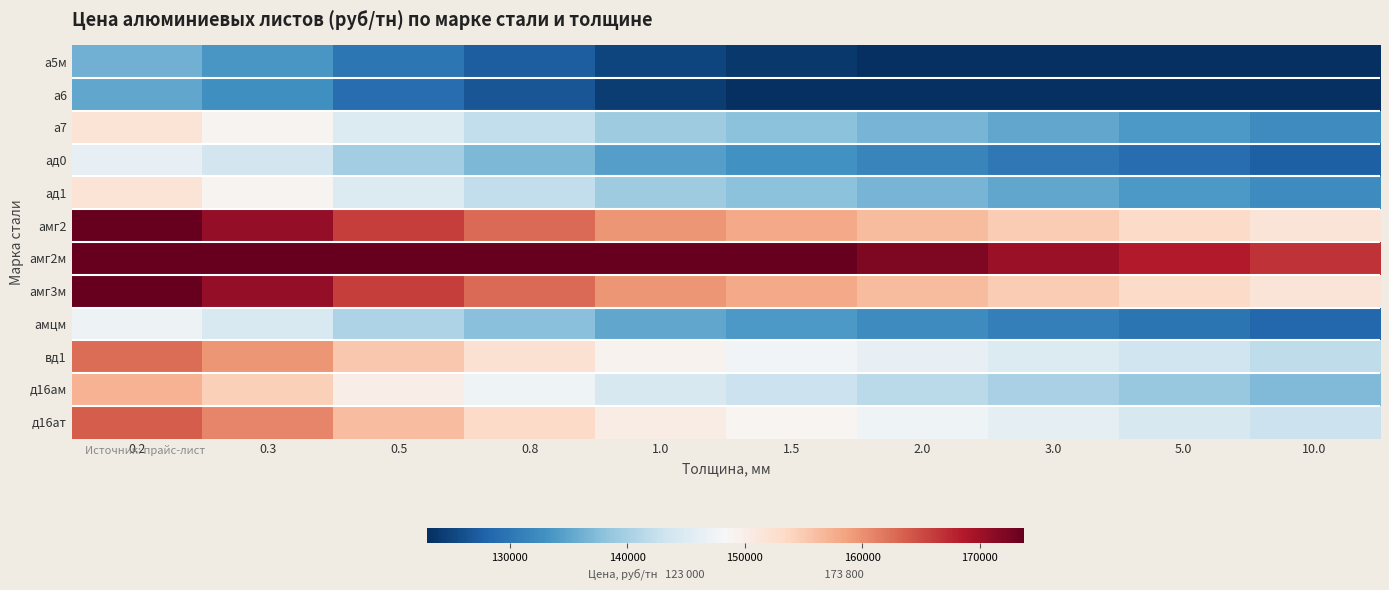

Which has a higher value, 1.0 or 0.2?

0.2